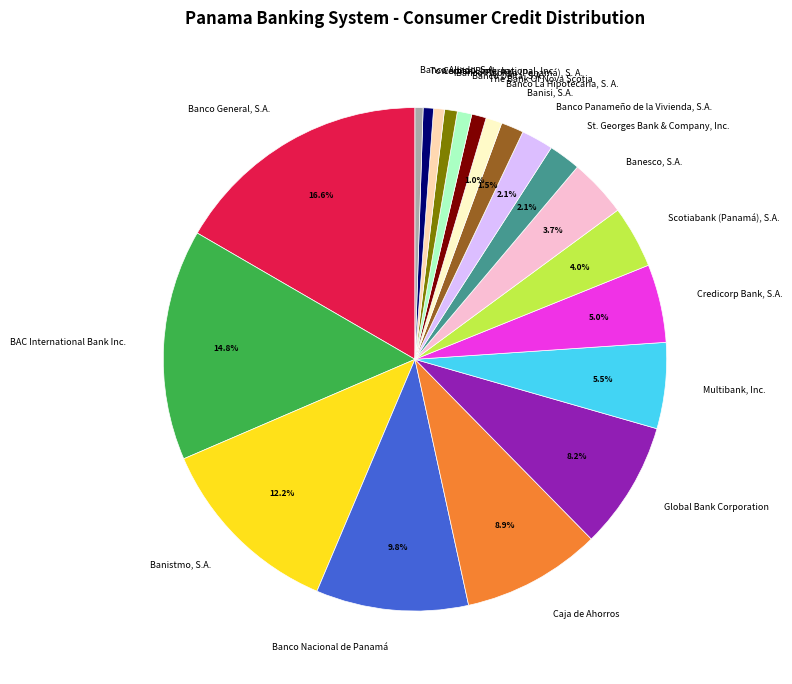

Which slice is the largest?

Banco General, S.A.